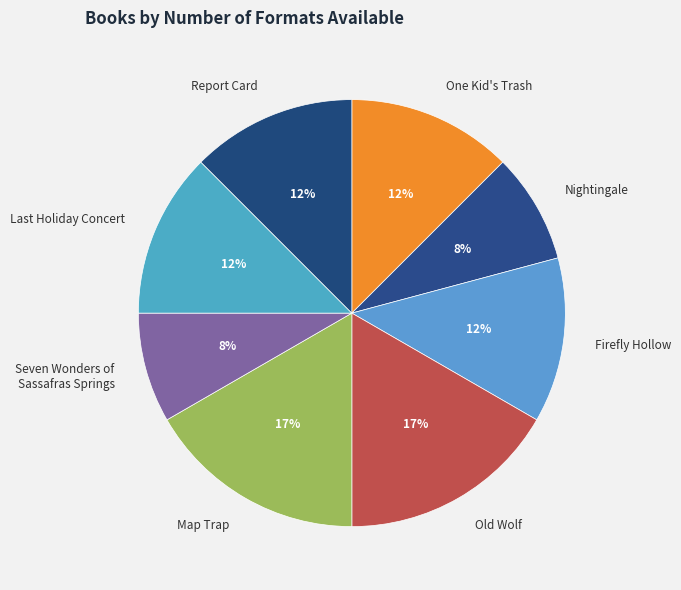

Is Map Trap the majority of the pie?

No